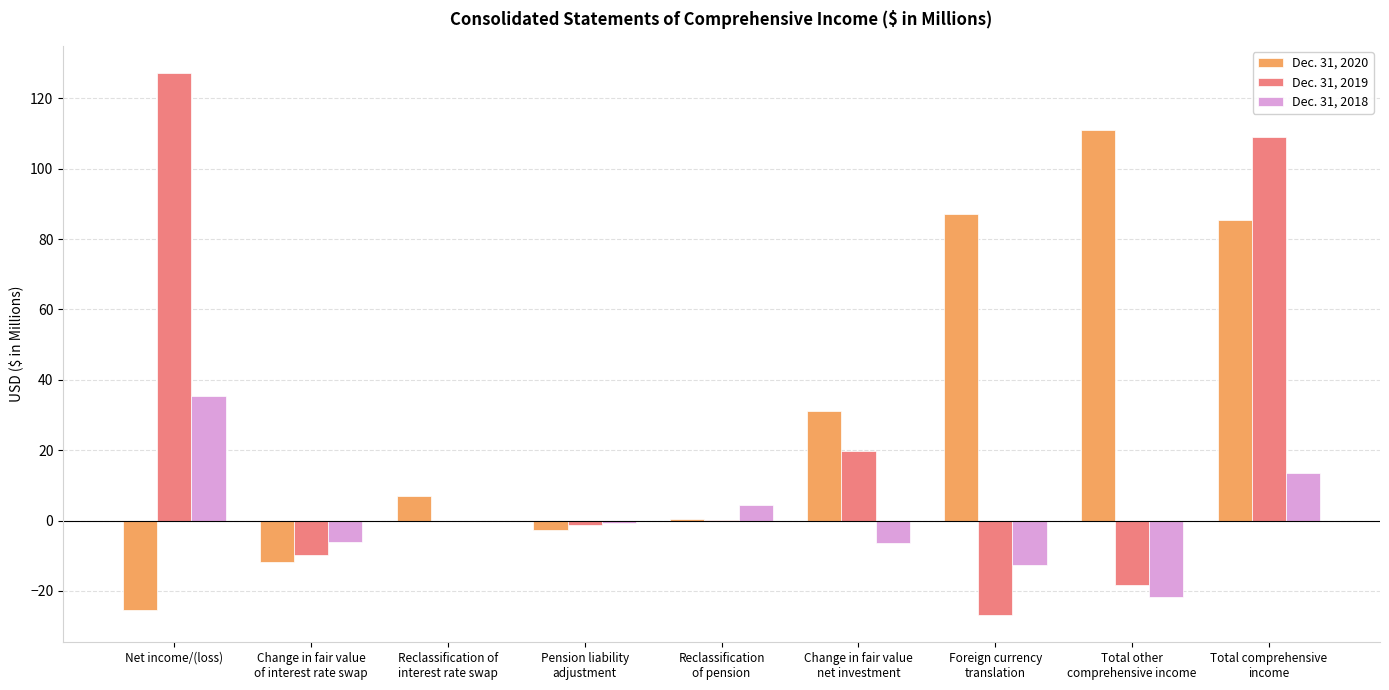

At which label does Dec. 31, 2020 reach its peak?

Total other
comprehensive income